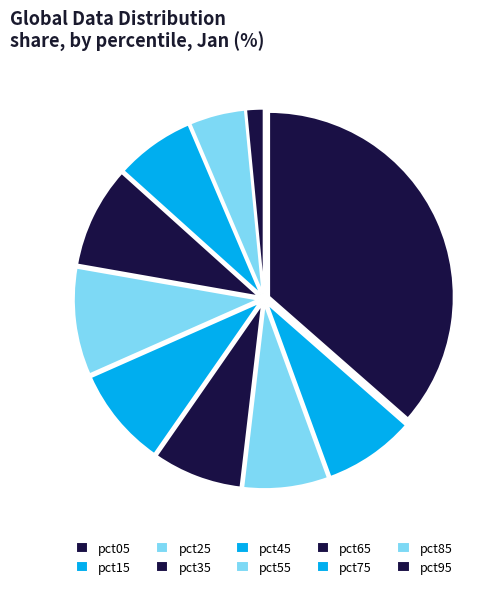

Count the number of slices in the pie.

10